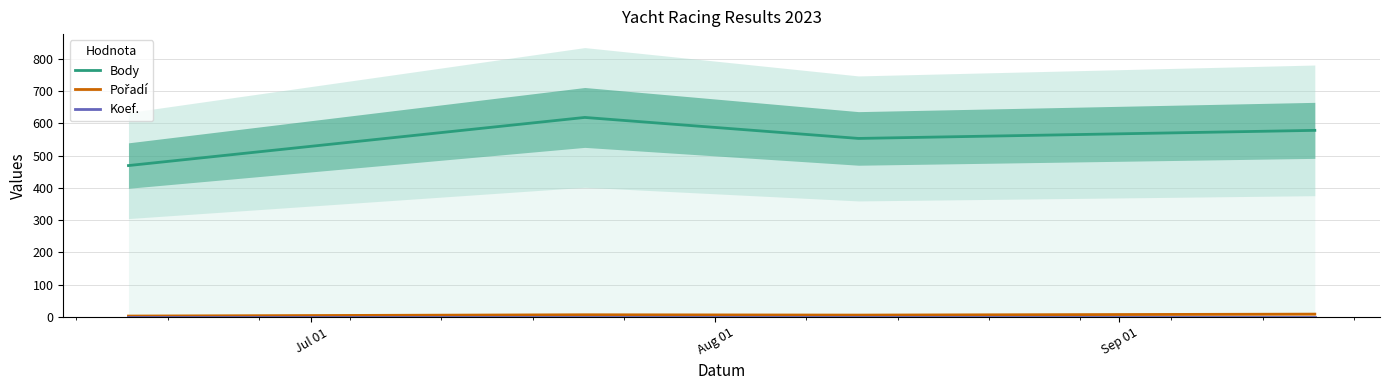

Is it true that Pořadí equals 1 at Jul 01?

False